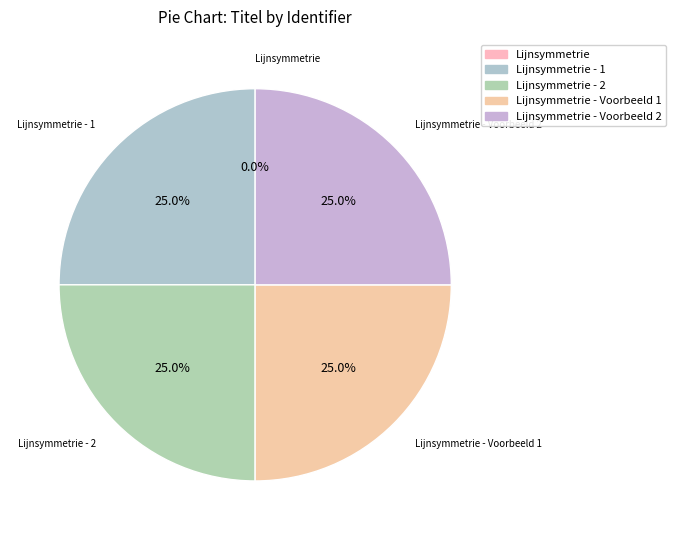

Does any single category account for the majority?

No